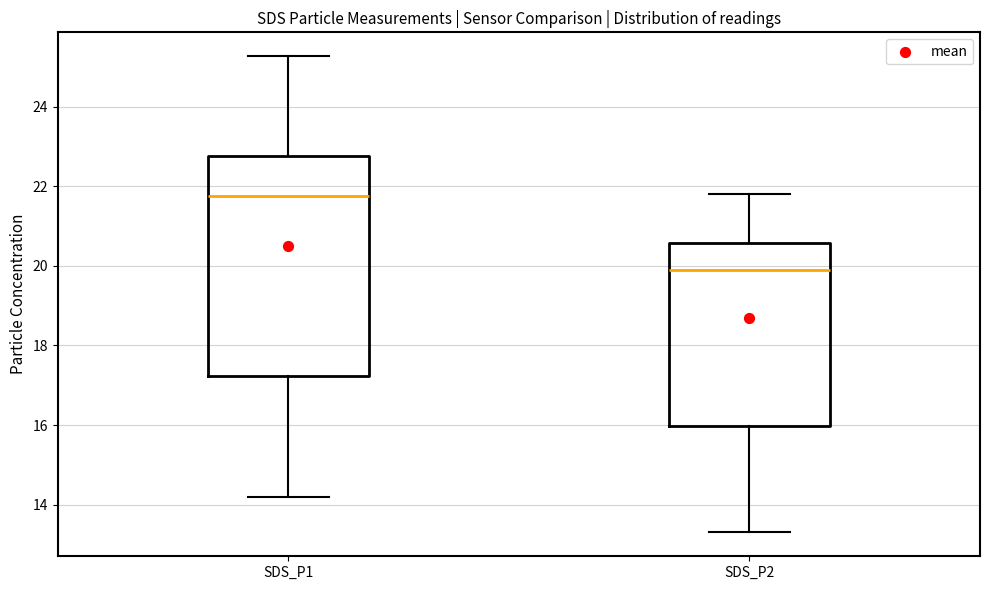

Which box's median line is the lowest?

SDS_P2